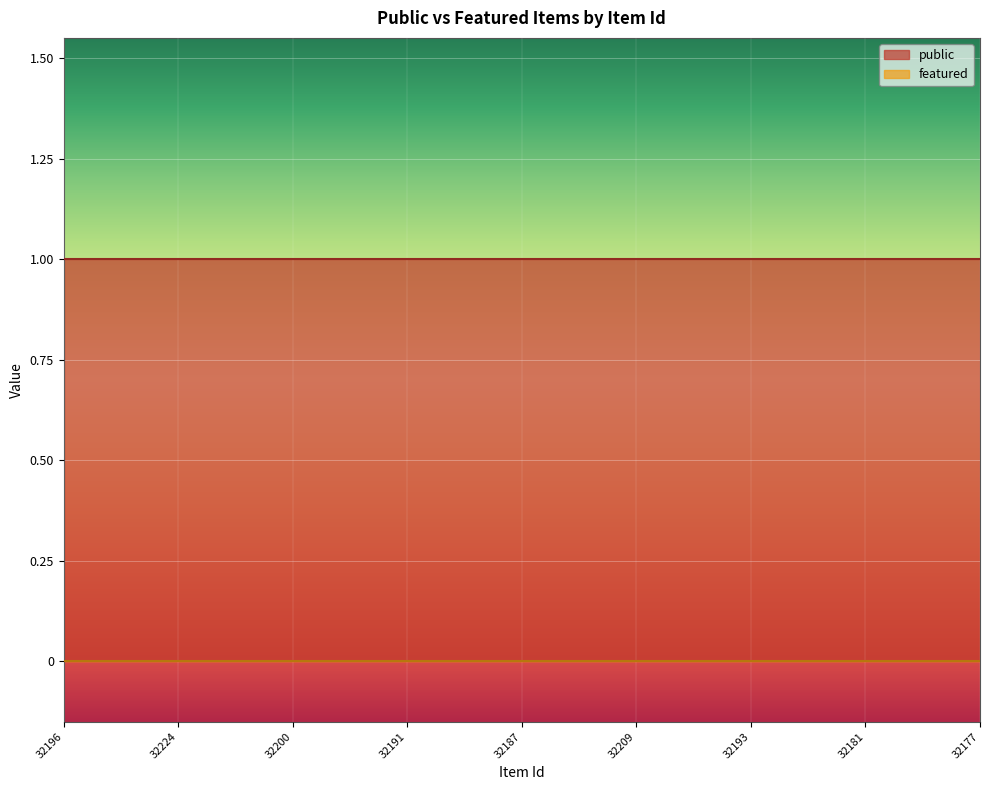

What are all the series names shown in the legend?

public, featured